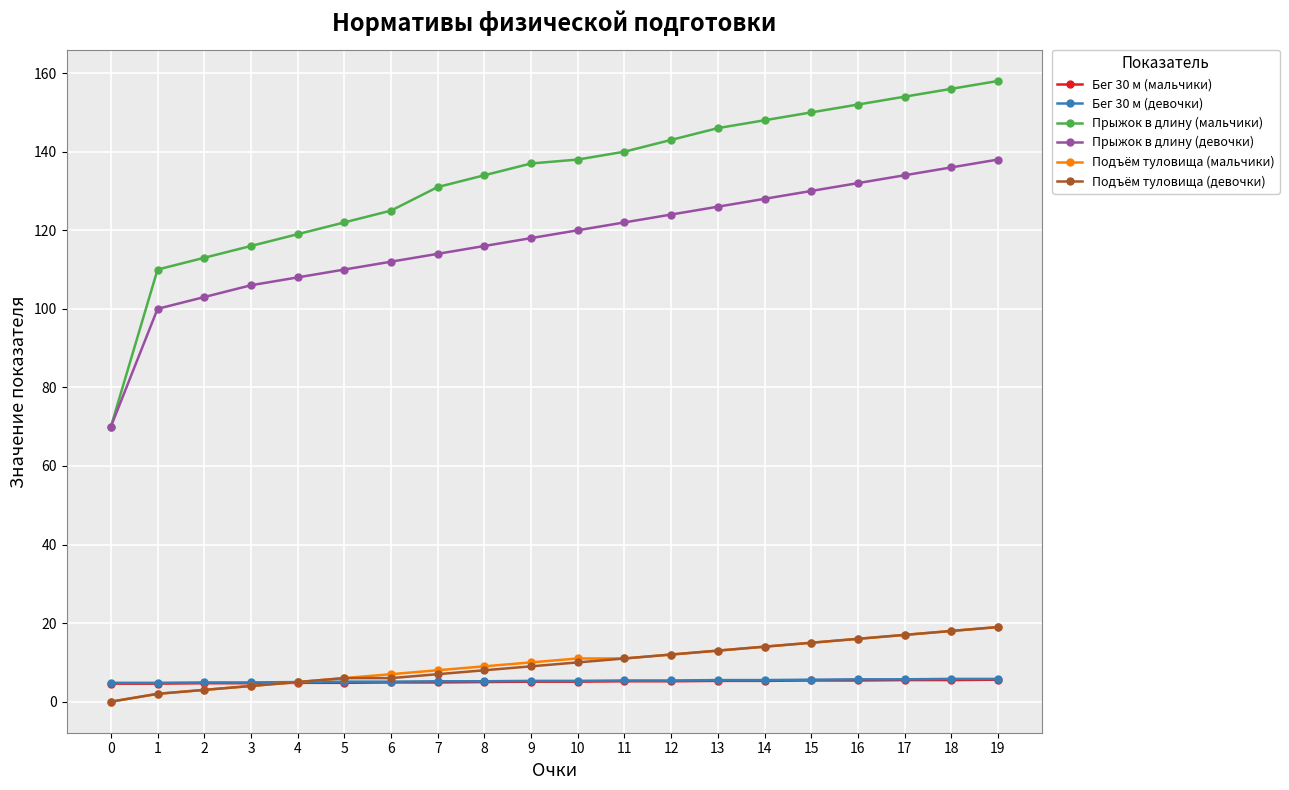

What is the sum of the Бег 30 м (девочки) values at 6 and 4?

10.1